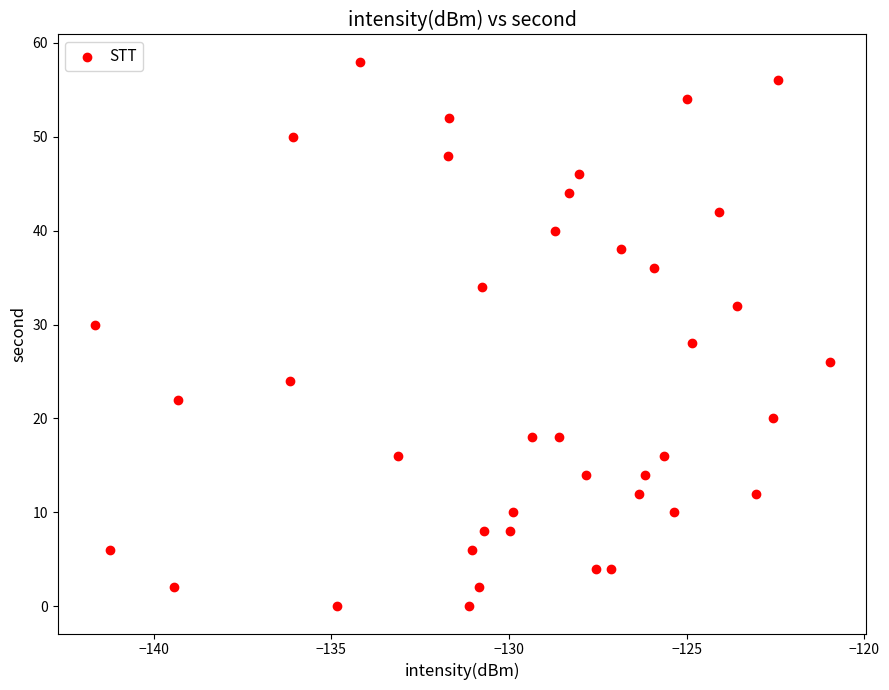

What is the range of Y values (max minus min)?

58